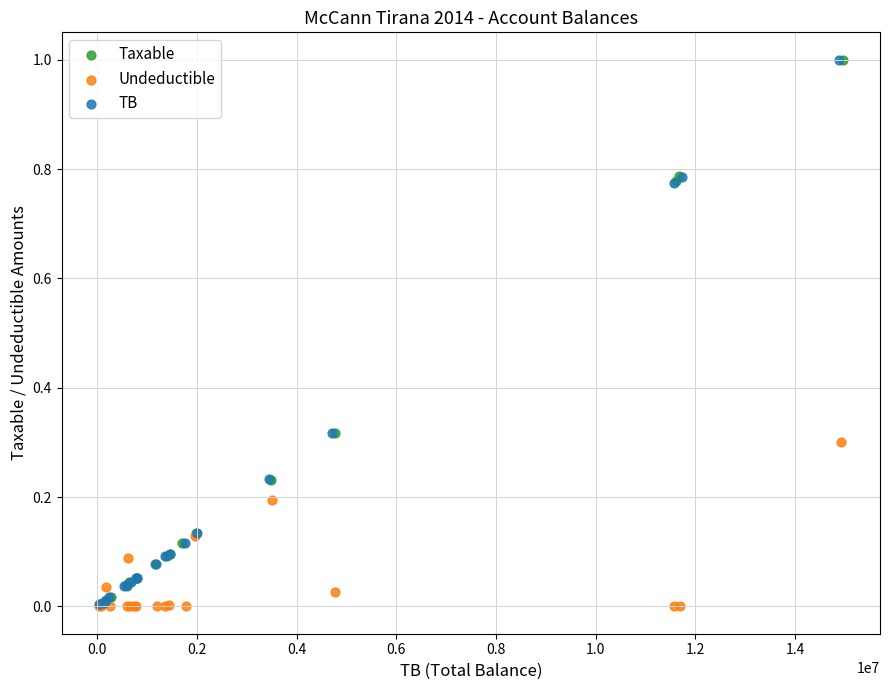

What are all the series names shown in the legend?

Taxable, Undeductible, TB